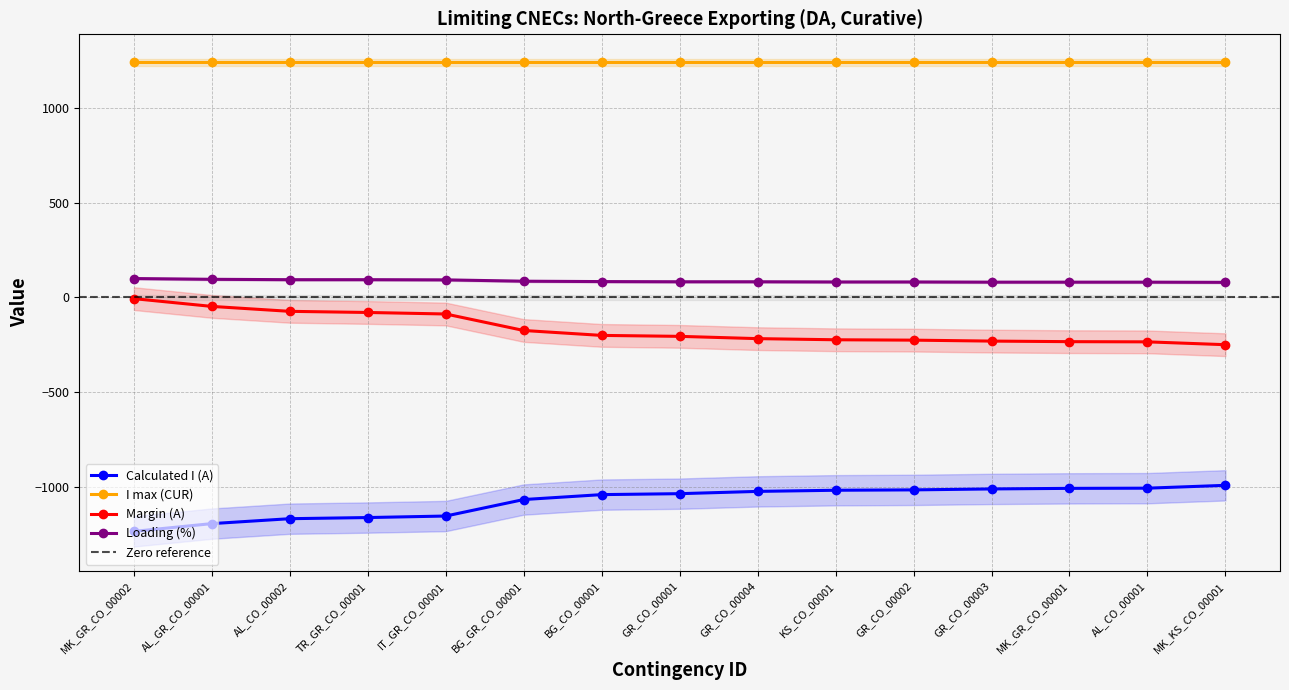

What is the maximum value shown in the chart?

100